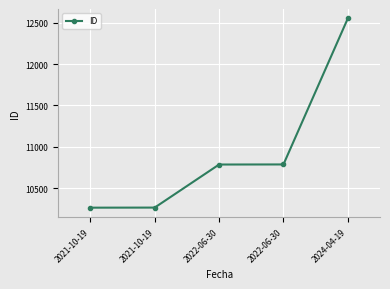

List the labels in order of value, largest first.

2024-04-19, 2022-06-30, 2022-06-30, 2021-10-19, 2021-10-19